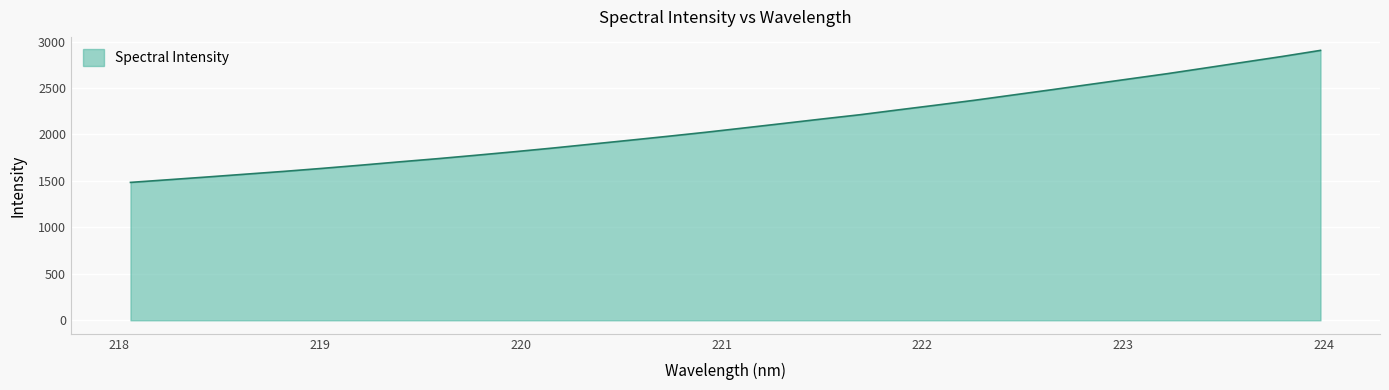

What is the smallest value displayed?

1484.3